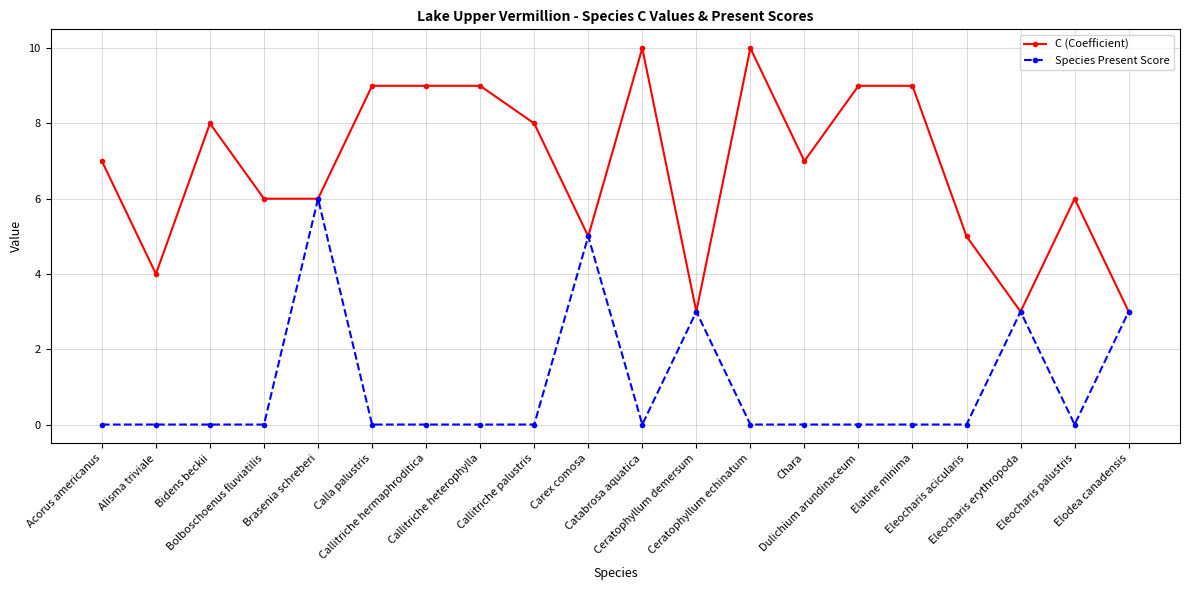

What is the greatest value displayed?

10